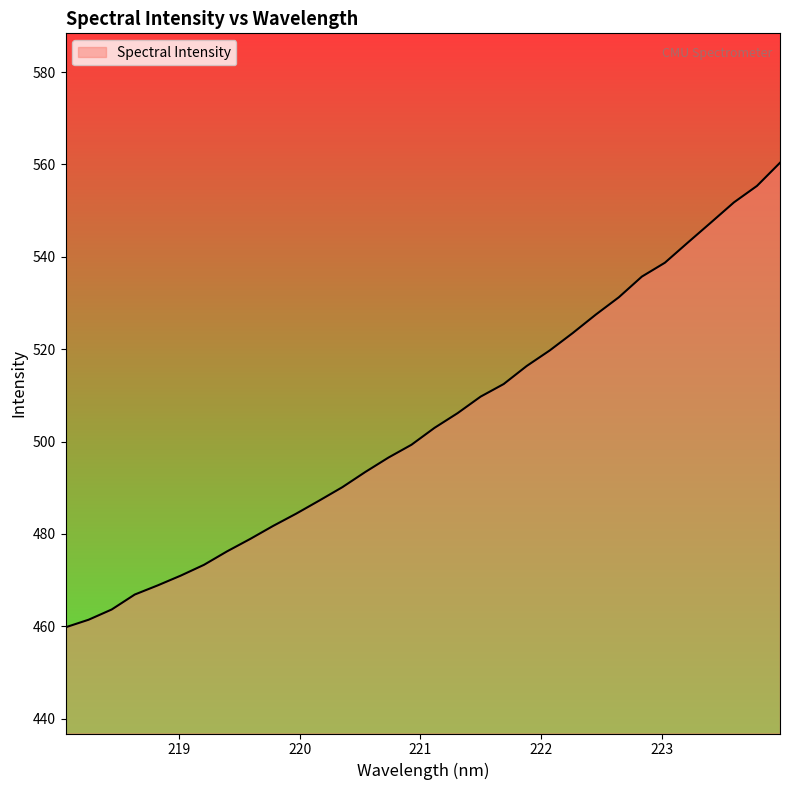

How many lines are shown in the chart?

1